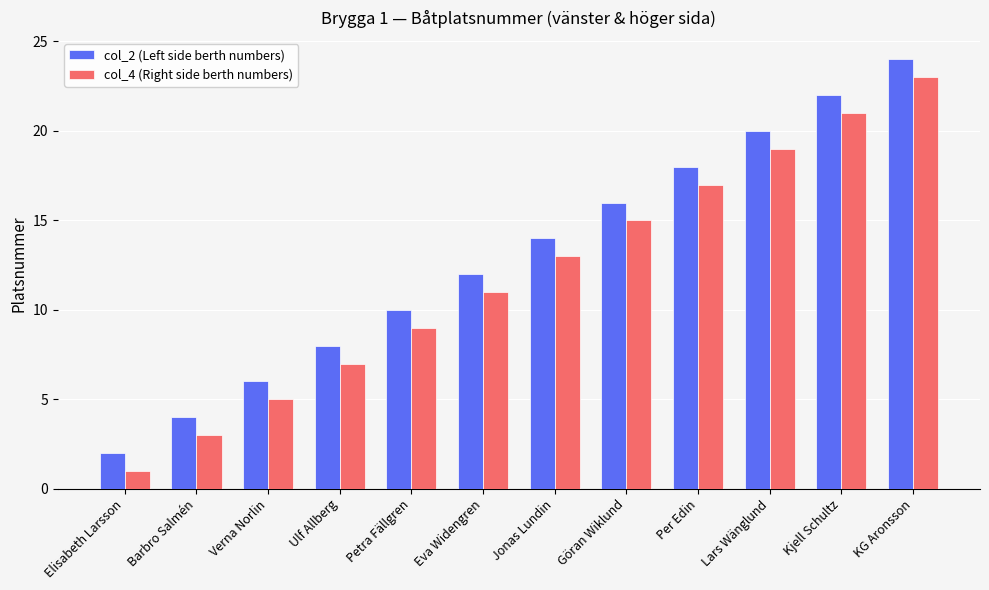

Is it true that col_2 (Left side berth numbers) equals 2 at Verna Norlin?

False